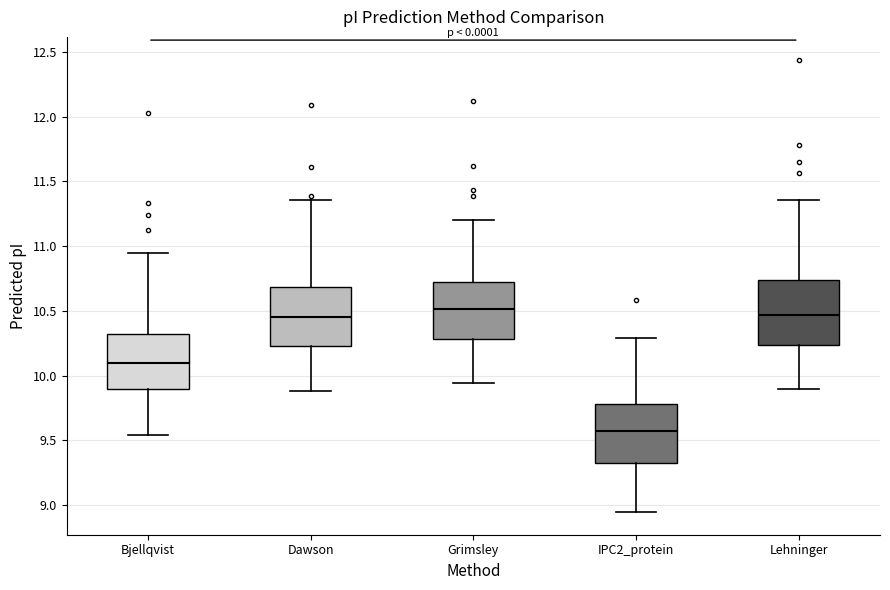

Reading left to right, transcribe this box plot: for each box, give where its median line is, the range the box spans, and where its two whiskers end, as read against the y-axis. The values are not printed on the chart, so give them approximately, as read against the axis.

Bjellqvist: median 10.10, box 9.90 to 10.30, whiskers 9.55 to 10.95
Dawson: median 10.45, box 10.25 to 10.70, whiskers 9.90 to 11.35
Grimsley: median 10.50, box 10.30 to 10.70, whiskers 9.95 to 11.20
IPC2_protein: median 9.60, box 9.35 to 9.80, whiskers 8.95 to 10.30
Lehninger: median 10.45, box 10.25 to 10.75, whiskers 9.90 to 11.35